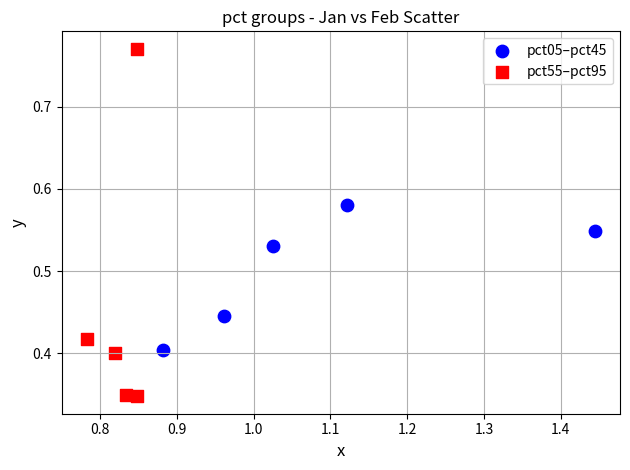

Which series has the largest Y range (max minus min)?

pct55–pct95